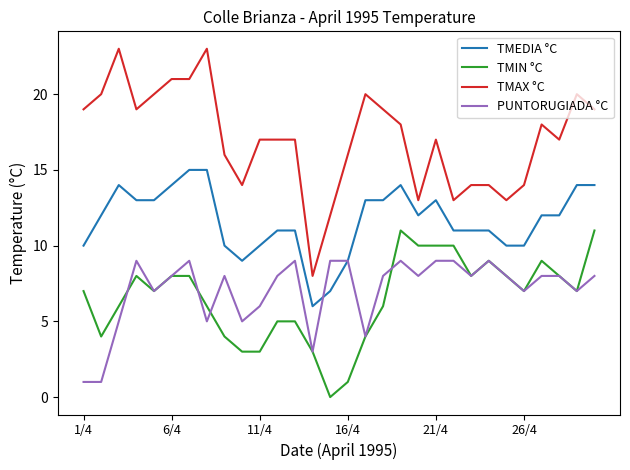

Reading right to left, list all the values displayed in this chart.

TMEDIA °C: 14	14	12	12	10	10	11	11	11	13	12	14	13	13	9	7	6	11	11	10	9	10	15	15	14	13	13	14	12	10
TMIN °C: 11	7	8	9	7	8	9	8	10	10	10	11	6	4	1	0	3	5	5	3	3	4	6	8	8	7	8	6	4	7
TMAX °C: 19	20	17	18	14	13	14	14	13	17	13	18	19	20	16	12	8	17	17	17	14	16	23	21	21	20	19	23	20	19
PUNTORUGIADA °C: 8	7	8	8	7	8	9	8	9	9	8	9	8	4	9	9	3	9	8	6	5	8	5	9	8	7	9	5	1	1